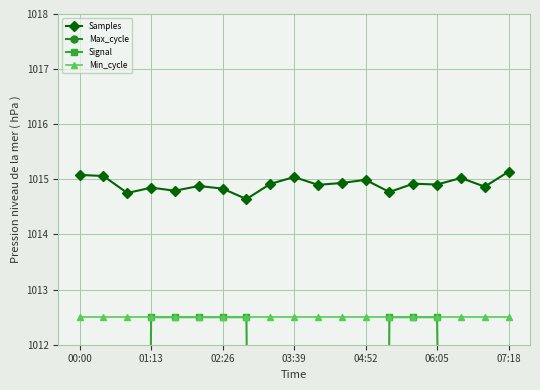

How many categories are shown in the chart?

19